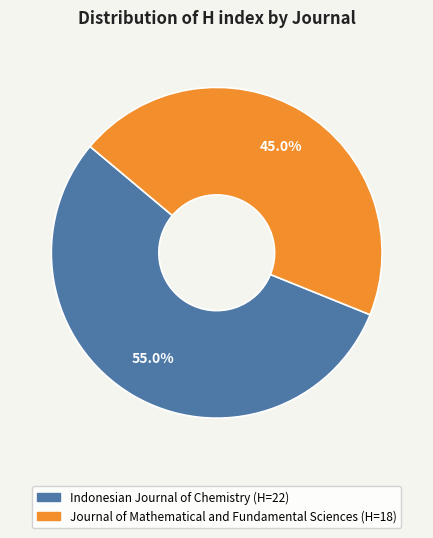

Which slice is the smallest?

Journal of Mathematical and Fundamental Sciences